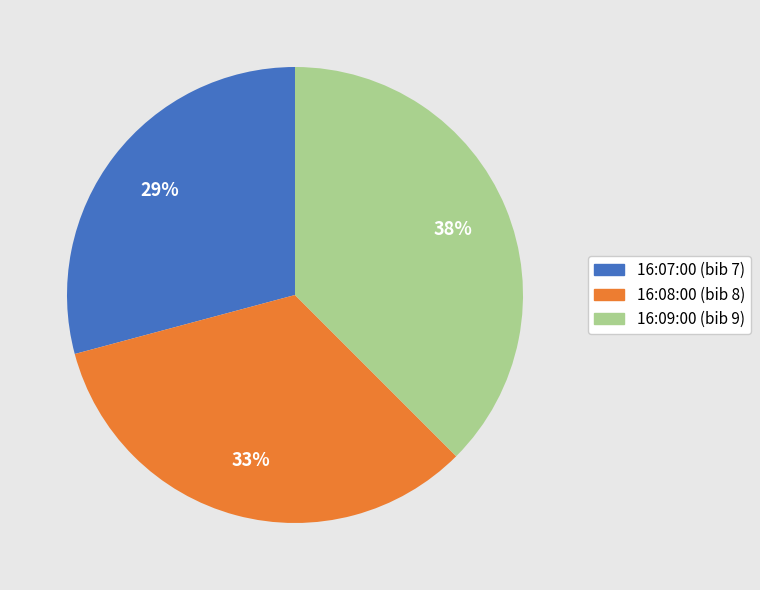

To the nearest percent, what portion does 16:07:00 represent?

29%